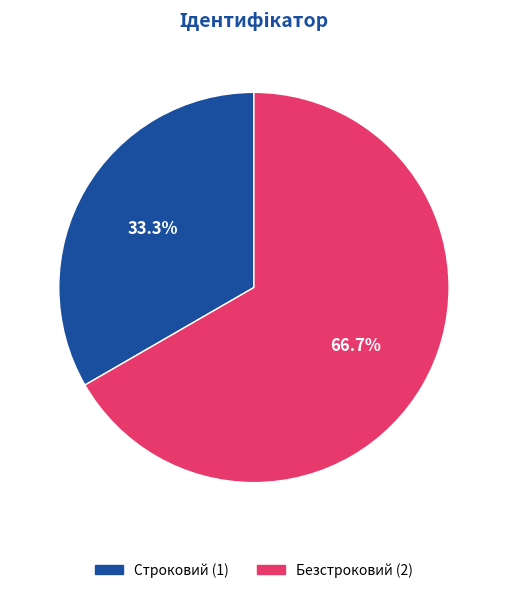

Do Безстроковий and Строковий together represent more than half of the pie?

Yes